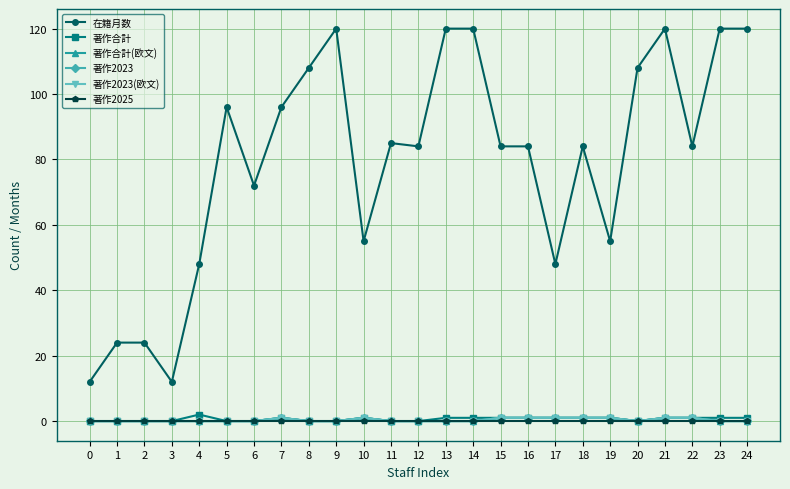

Reading left to right, list all the values displayed in this chart.

在籍月数: 12	24	24	12	48	96	72	96	108	120	55	85	84	120	120	84	84	48	84	55	108	120	84	120	120
著作合計: 0	0	0	0	2	0	0	1	0	0	1	0	0	1	1	1	1	1	1	1	0	1	1	1	1
著作合計(欧文): 0	0	0	0	0	0	0	1	0	0	1	0	0	0	0	1	1	1	1	1	0	1	1	0	0
著作2023: 0	0	0	0	0	0	0	1	0	0	1	0	0	0	0	1	1	1	1	1	0	1	1	0	0
著作2023(欧文): 0	0	0	0	0	0	0	1	0	0	1	0	0	0	0	1	1	1	1	1	0	1	1	0	0
著作2025: 0	0	0	0	0	0	0	0	0	0	0	0	0	0	0	0	0	0	0	0	0	0	0	0	0